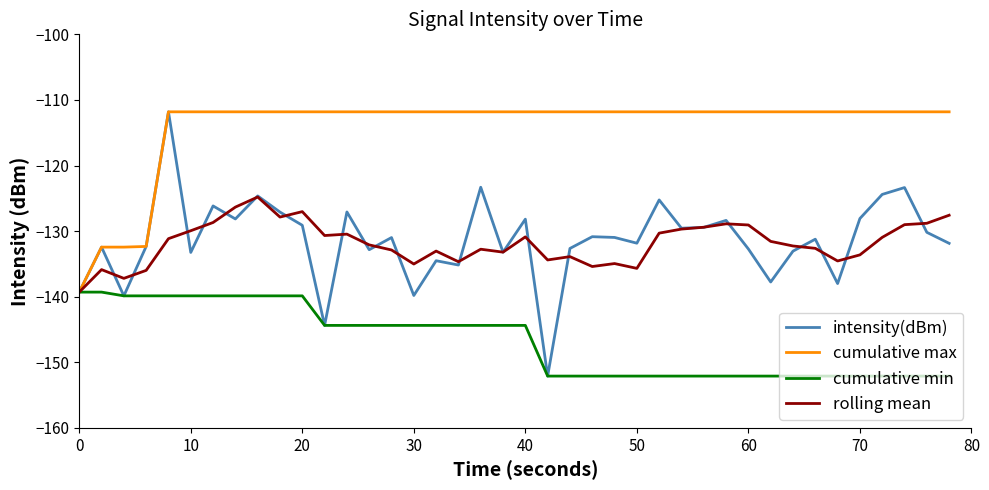

What are all the series names shown in the legend?

intensity(dBm), cumulative max, cumulative min, rolling mean